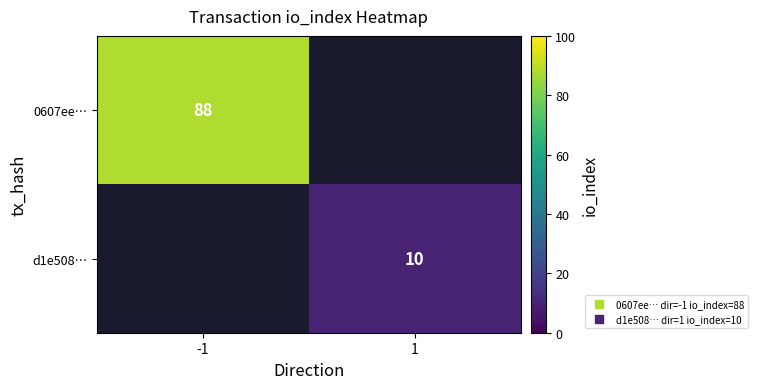

How many data points does each series have?

2